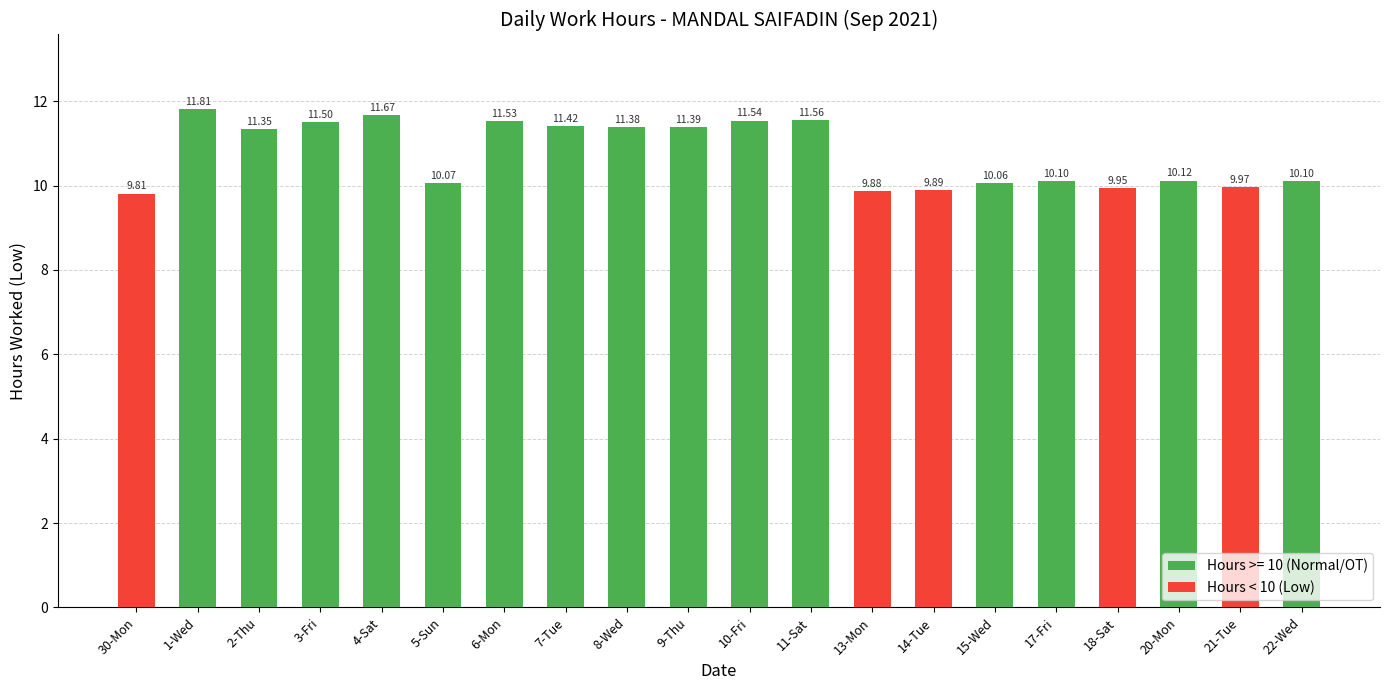

Which has a higher value, 18-Sat or 21-Tue?

21-Tue